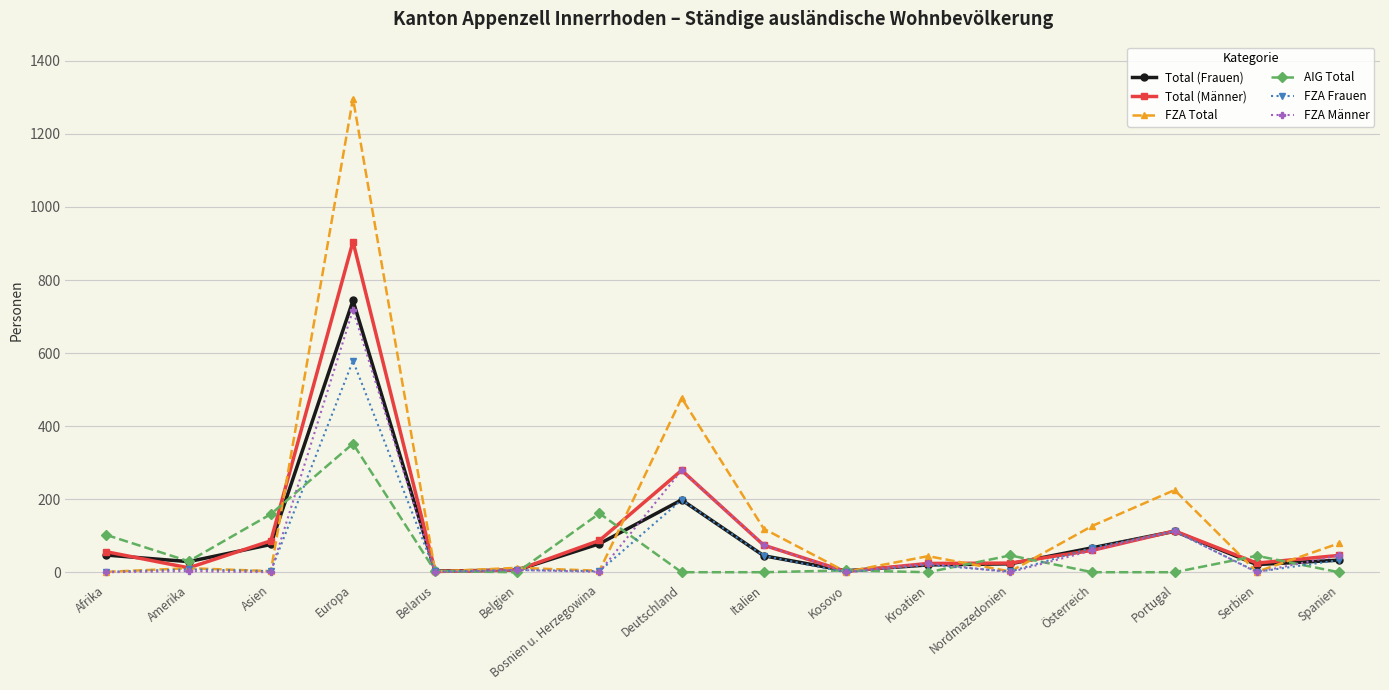

At Europa, list the series in order from largest to smallest.

FZA Total, Total (Männer), Total (Frauen), FZA Männer, FZA Frauen, AIG Total